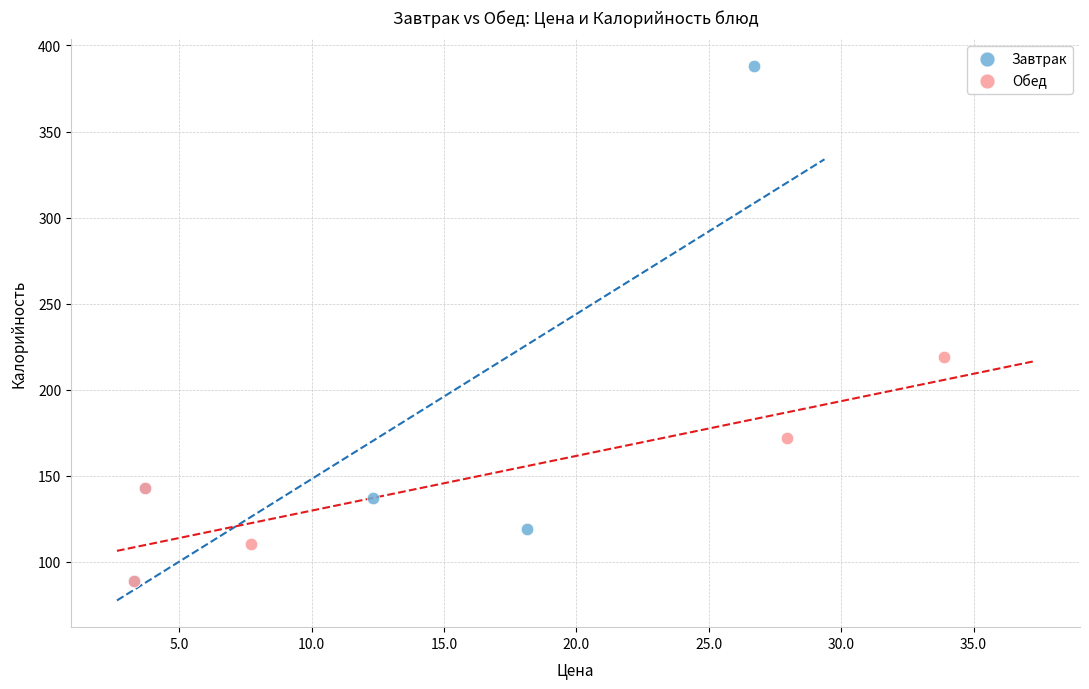

Which series contains the highest Y value?

Завтрак